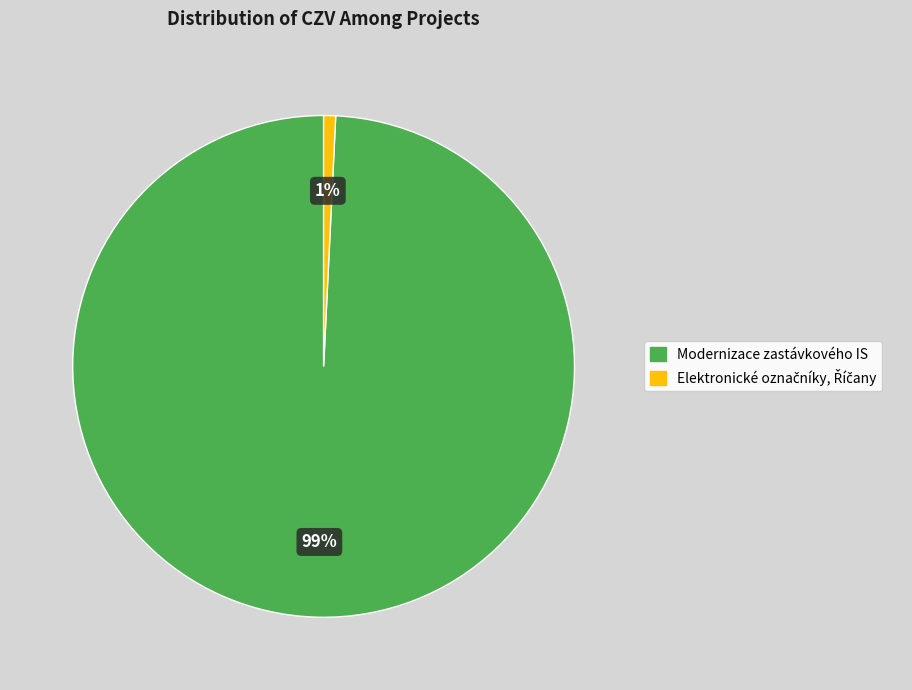

Is it true that Modernizace zastávkového IS is 99% of the pie?

True